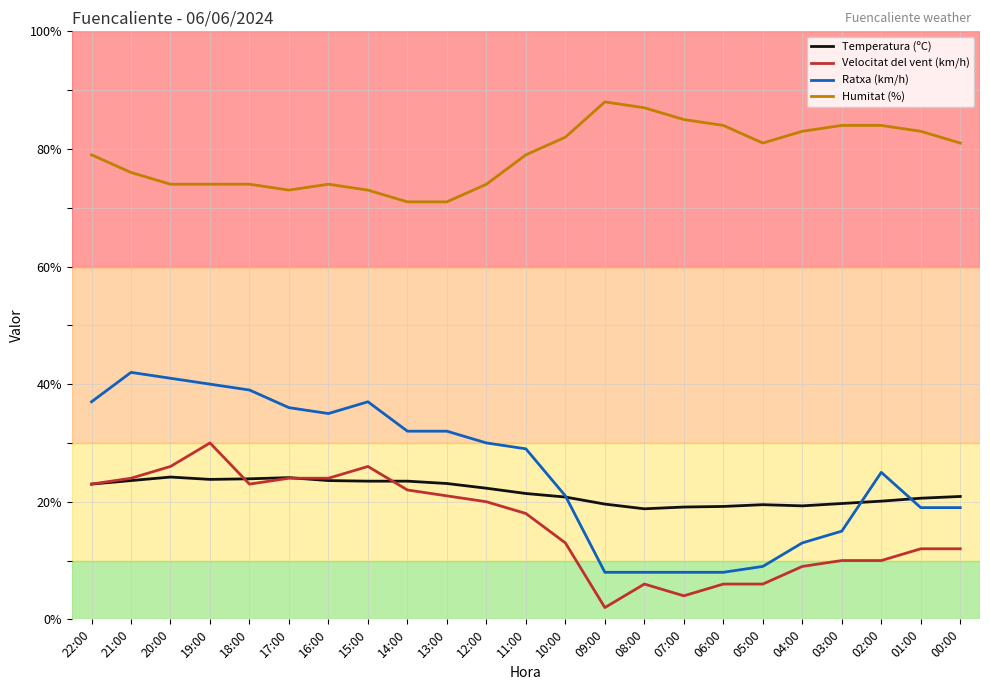

What is the difference between the maximum and minimum values in the Temperatura (ºC) series?

5.4